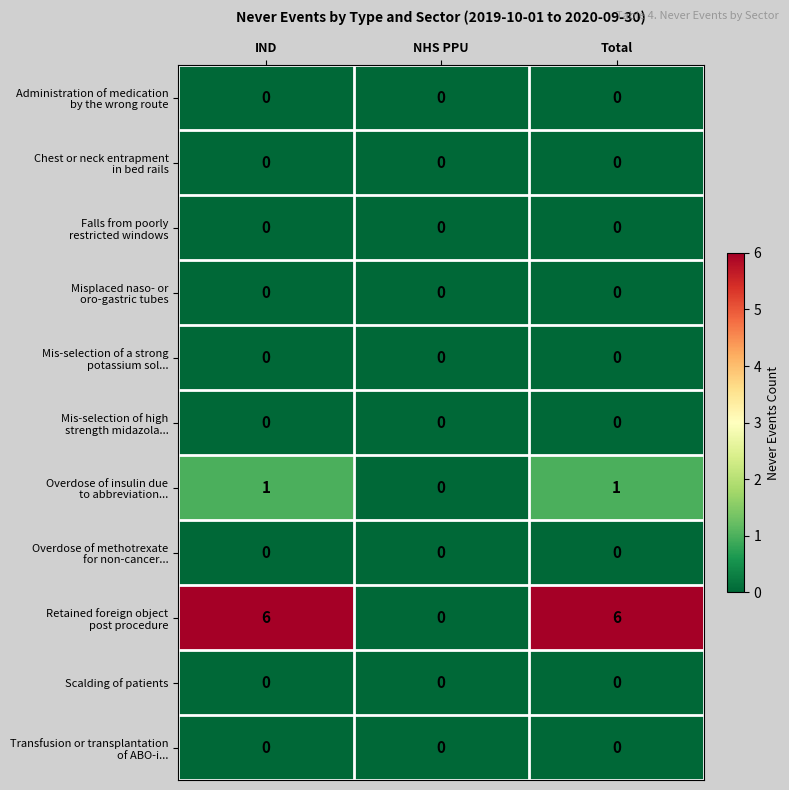

What is the maximum value shown in the chart?

6